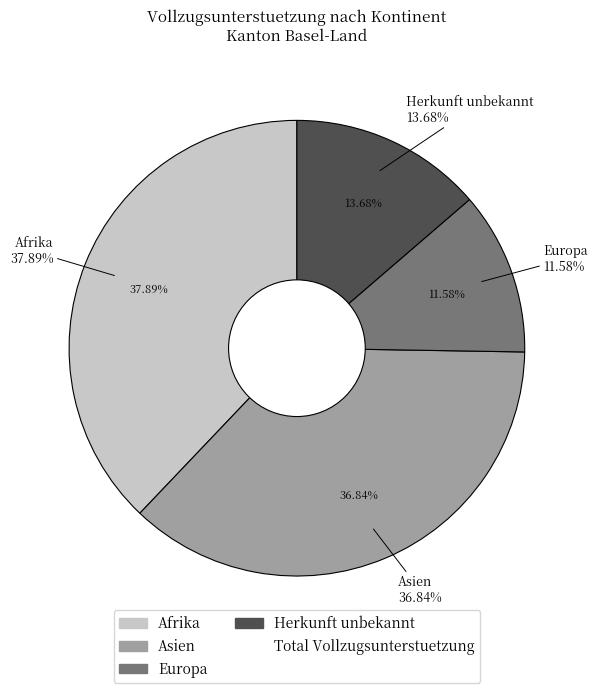

Rank the categories by value from highest to lowest.

Afrika, Asien, Herkunft unbekannt, Europa